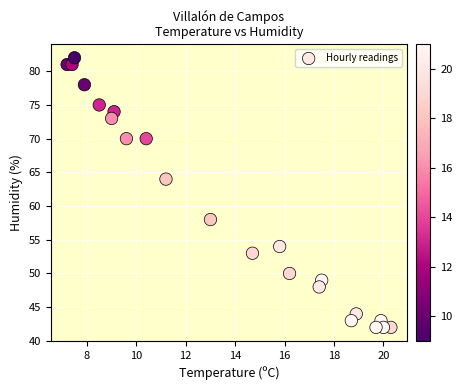

What Y value in the scatter plot is closest to 62?

64